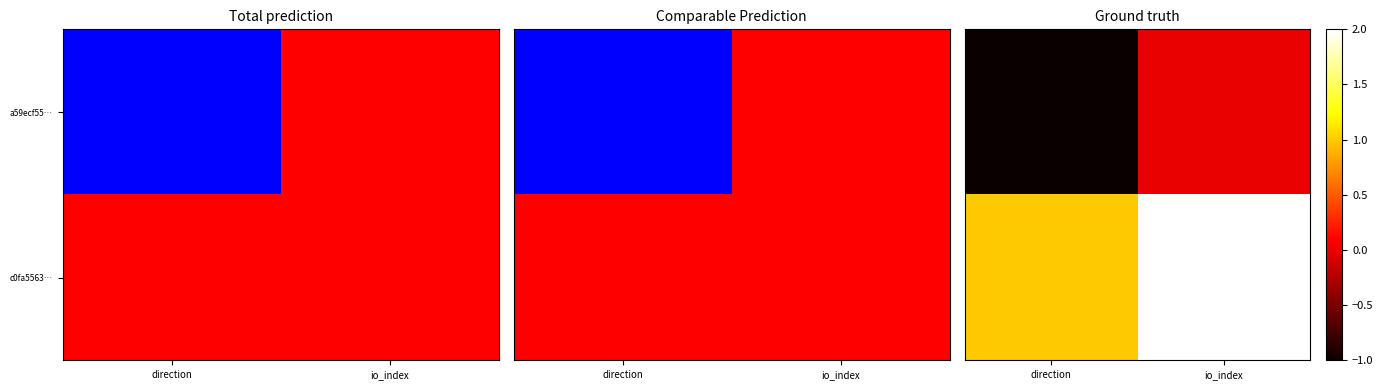

At how many categories does at least one series exceed 1?

1